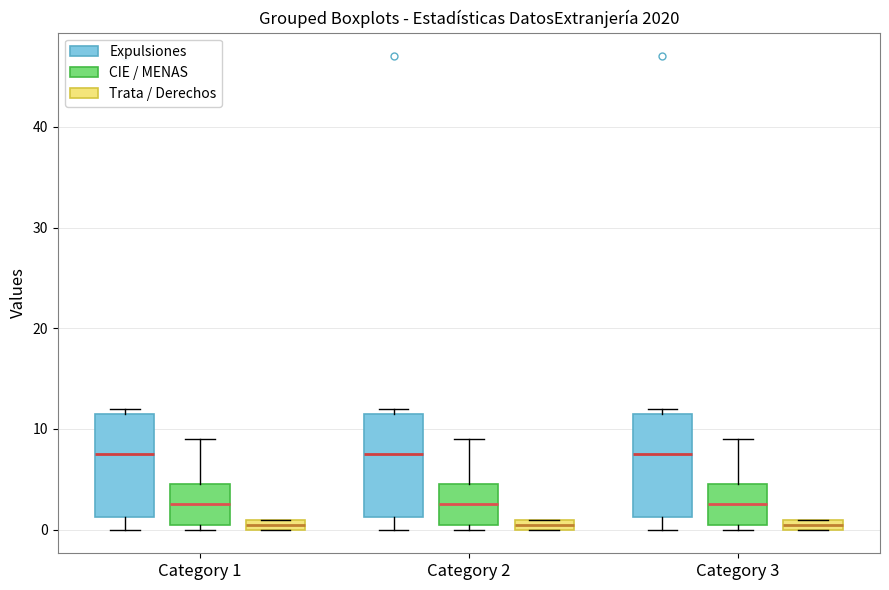

Where is the upper edge of the box for Category 2 (Trata / Derechos) on the y-axis? The values are not printed on the chart, so give them approximately, as read against the axis.

1